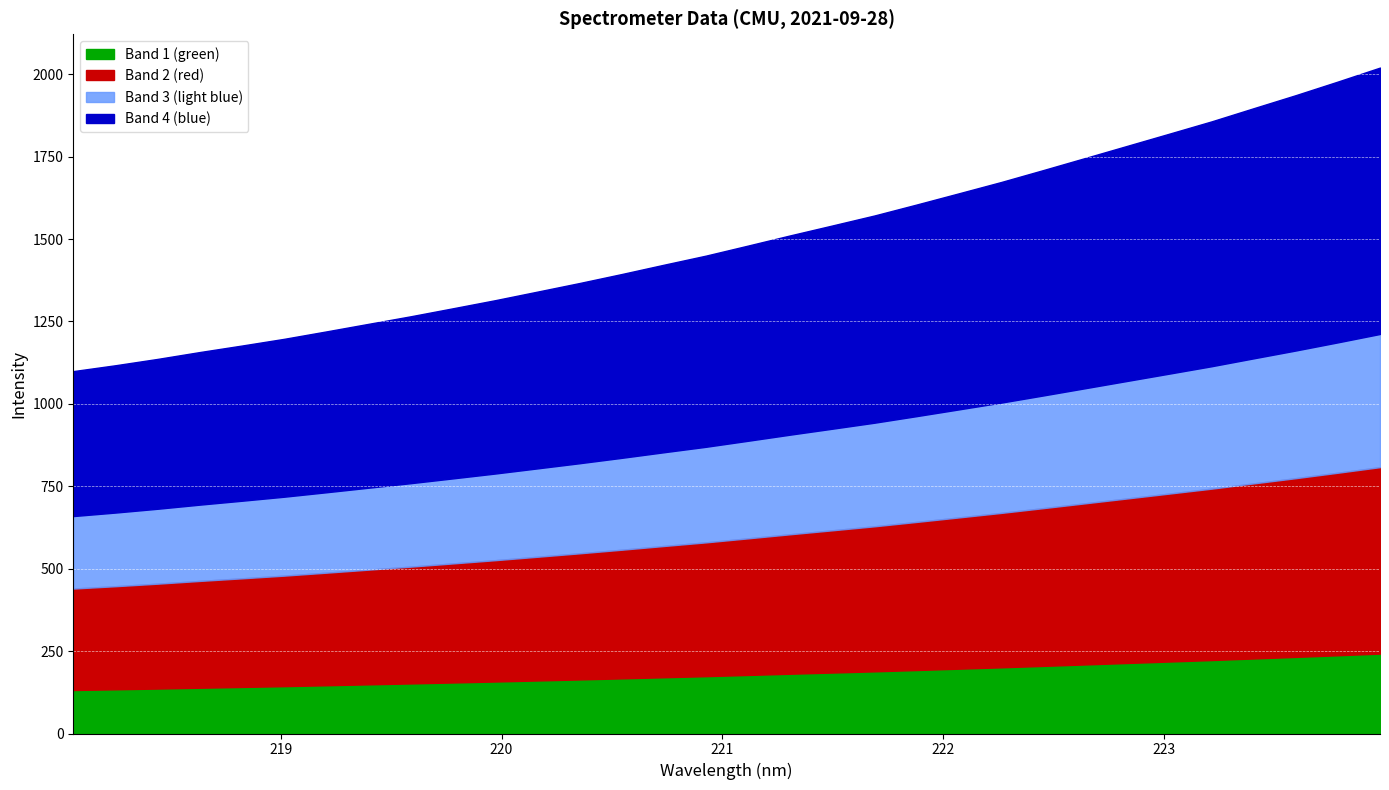

Which category has the highest value across all series?

223.9802